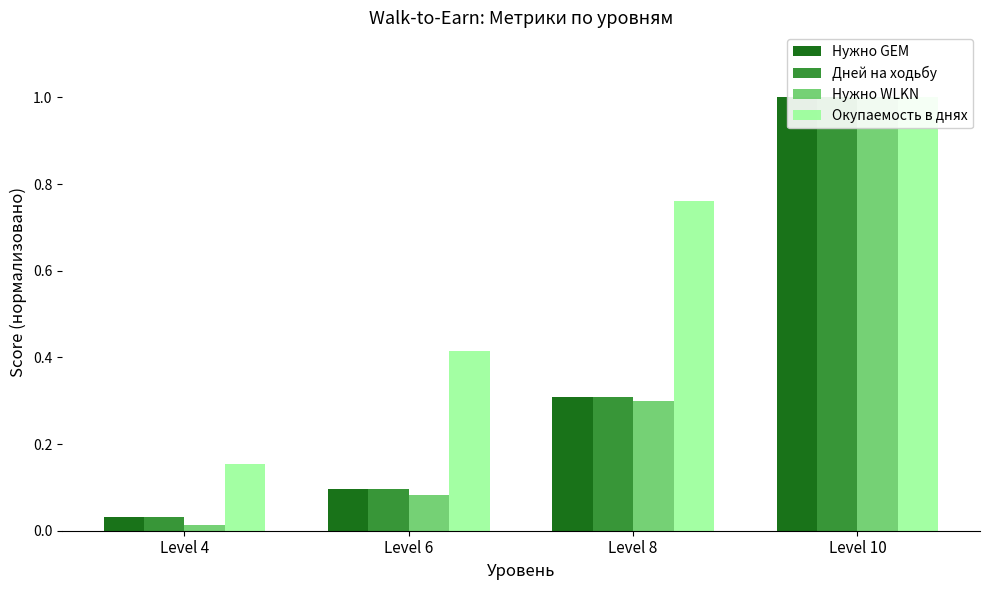

Reading left to right, transcribe all the data shown in this chart.

Нужно GEM: 0.0	0.1	0.3	1.0
Дней на ходьбу: 0.0	0.1	0.3	1.0
Нужно WLKN: 0.0	0.1	0.3	1.0
Окупаемость в днях: 0.2	0.4	0.8	1.0